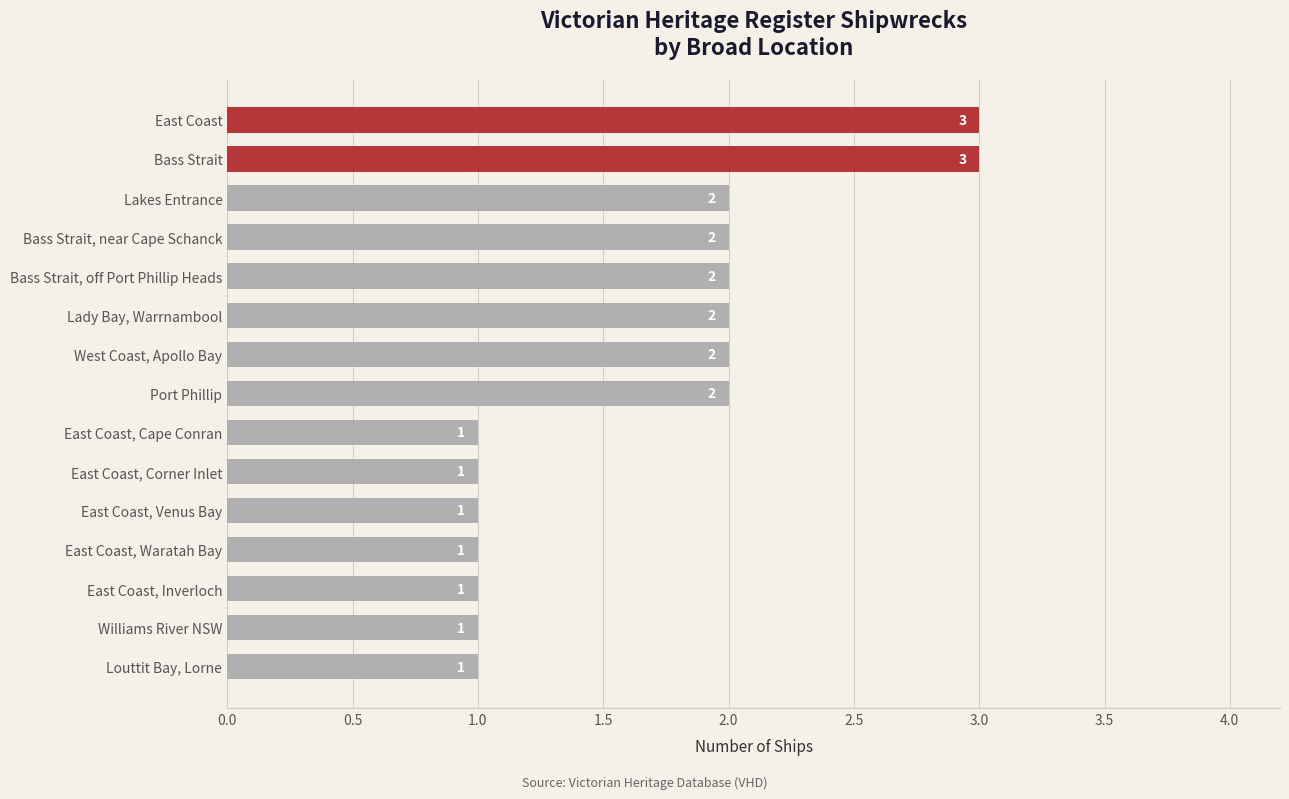

Reading top to bottom, list all the values displayed in this chart.

East Coast=3	Bass Strait=3	Lakes Entrance=2	Bass Strait, near Cape Schanck=2	Bass Strait, off Port Phillip Heads=2	Lady Bay, Warrnambool=2	West Coast, Apollo Bay=2	Port Phillip=2	East Coast, Cape Conran=1	East Coast, Corner Inlet=1	East Coast, Venus Bay=1	East Coast, Waratah Bay=1	East Coast, Inverloch=1	Williams River NSW=1	Louttit Bay, Lorne=1